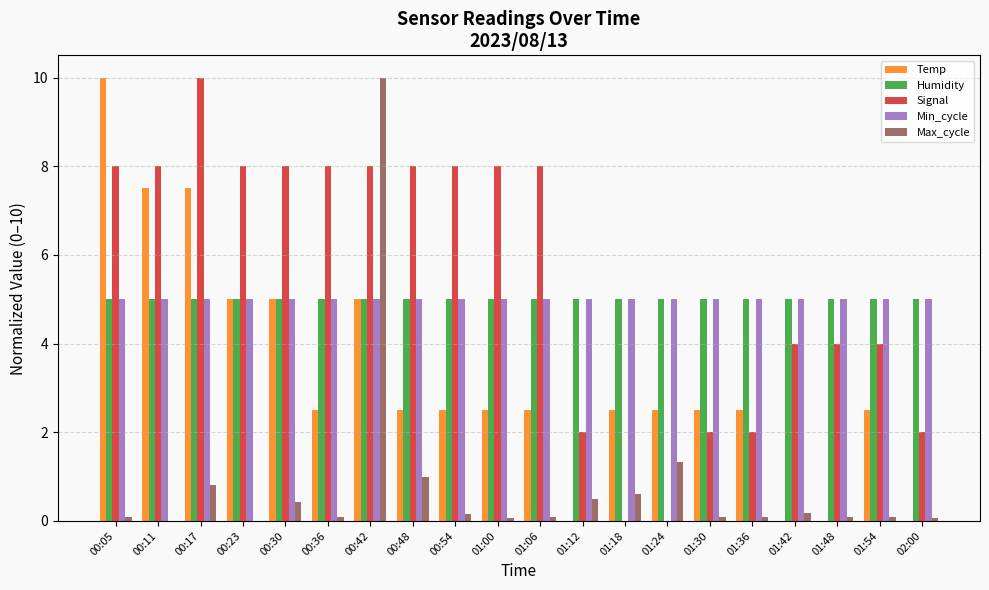

Is it true that Humidity equals 5.0 at 01:42?

True